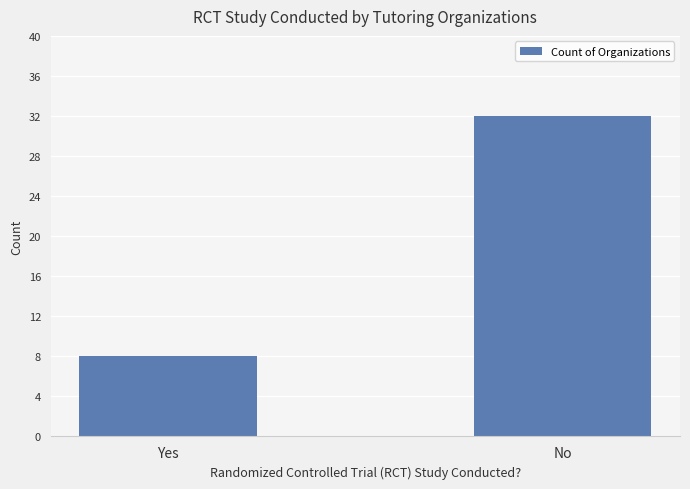

Is it true that the value at No is 48?

False